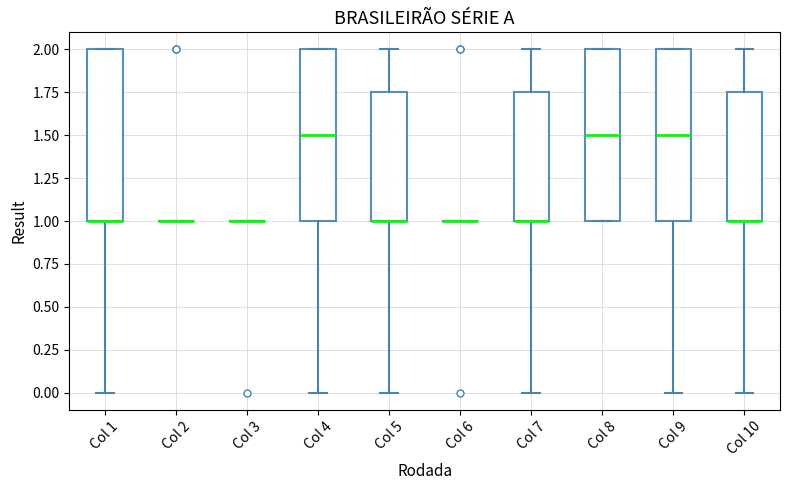

Reading left to right, transcribe this box plot: for each box, give where its median line is, the range the box spans, and where its two whiskers end, as read against the y-axis. The values are not printed on the chart, so give them approximately, as read against the axis.

Col 1: median 1.00 (drawn on the box's lower edge), box 1.00 to 2.00, whiskers 0.00 to 2.00
Col 2: box collapsed to a line at 1.00, whiskers 1.00 to 1.00
Col 3: box collapsed to a line at 1.00, whiskers 1.00 to 1.00
Col 4: median 1.50, box 1.00 to 2.00, whiskers 0.00 to 2.00
Col 5: median 1.00 (drawn on the box's lower edge), box 1.00 to 1.75, whiskers 0.00 to 2.00
Col 6: box collapsed to a line at 1.00, whiskers 1.00 to 1.00
Col 7: median 1.00 (drawn on the box's lower edge), box 1.00 to 1.75, whiskers 0.00 to 2.00
Col 8: median 1.50, box 1.00 to 2.00, whiskers 1.00 to 2.00
Col 9: median 1.50, box 1.00 to 2.00, whiskers 0.00 to 2.00
Col 10: median 1.00 (drawn on the box's lower edge), box 1.00 to 1.75, whiskers 0.00 to 2.00